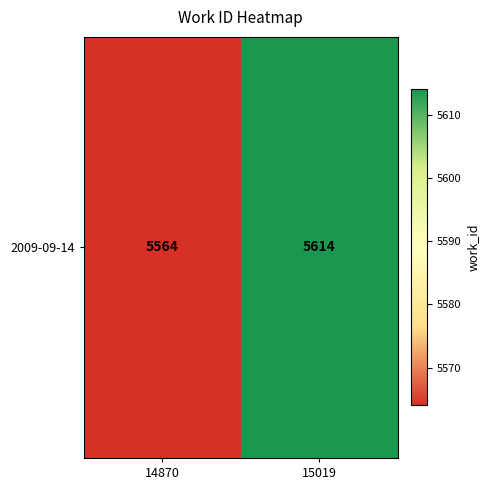

Rank the categories by value from highest to lowest.

15019, 14870